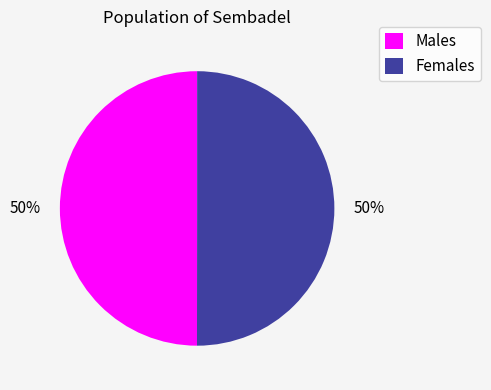

True or false: Males accounts for 39% of the total.

False